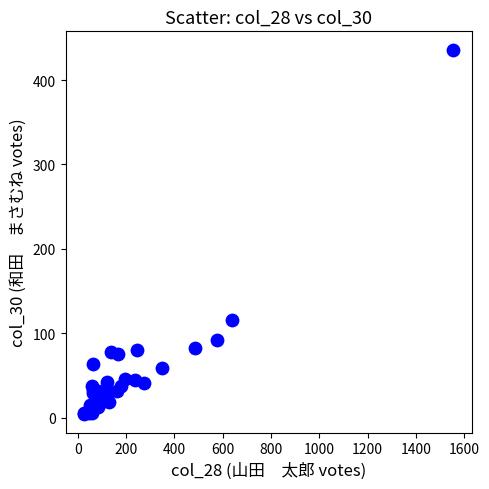

What Y value in the scatter plot is closest to 220?

115.2